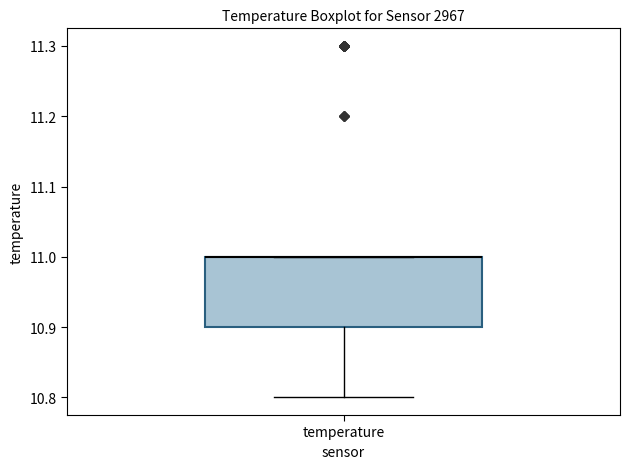

Read this box plot against the y-axis: the position of the median line, the range covered by the box, and the ends of both whiskers. The values are not printed on the chart, so give them approximately, as read against the axis.

median 11.0 (drawn on the box's upper edge), box 10.9 to 11.0, whiskers 10.8 to 11.0